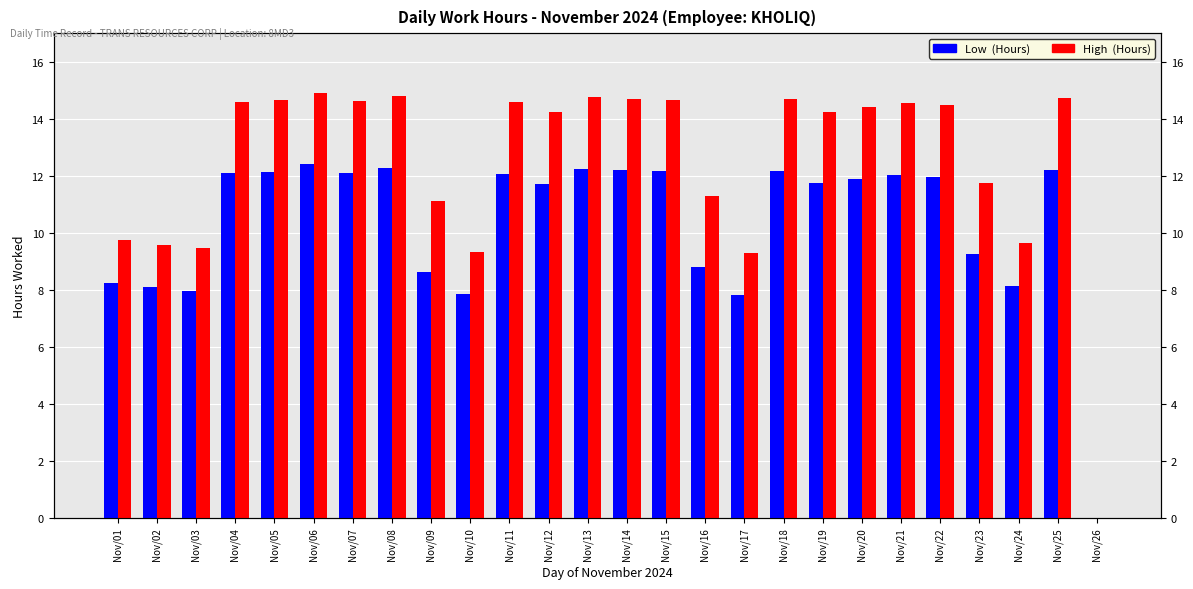

What is the average value of the High (Hours) series?

12.5